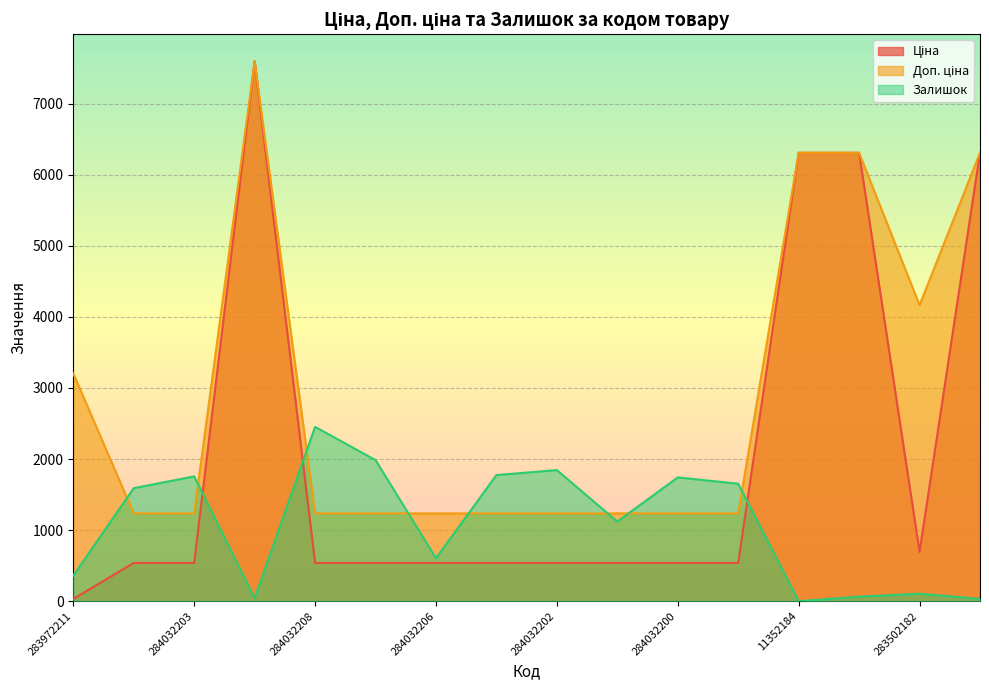

List the series in order of their overall mean, lowest first.

Залишок, Ціна, Доп. ціна